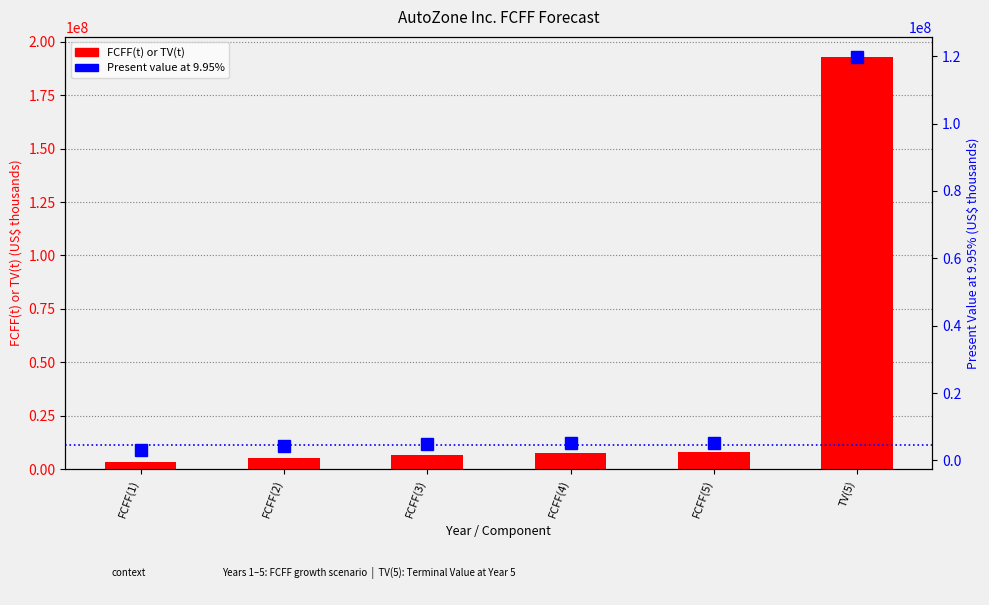

Between FCFF(5) and TV(5), which series saw the biggest shift?

FCFF(t) or TV(t)